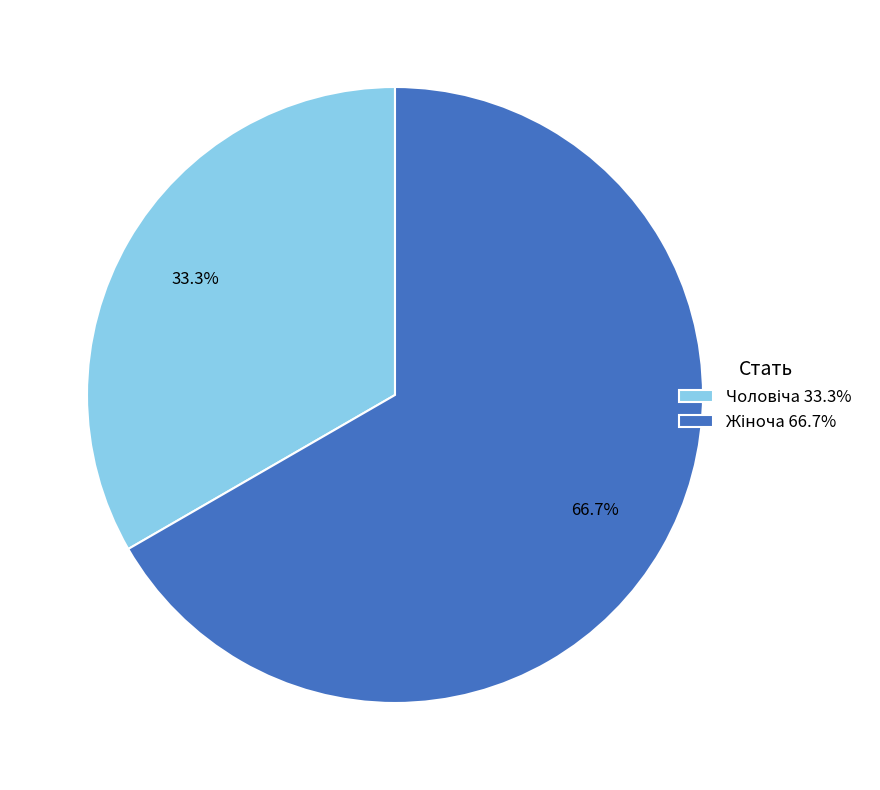

Does any single category account for the majority?

Yes